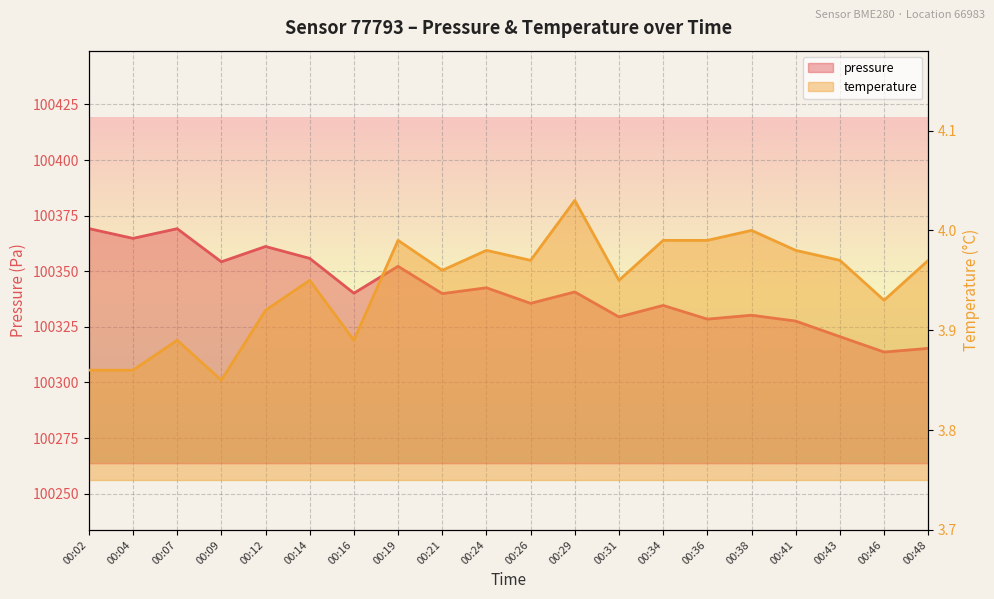

Is the value of temperature at 00:16 greater than the value of pressure at 00:24?

No